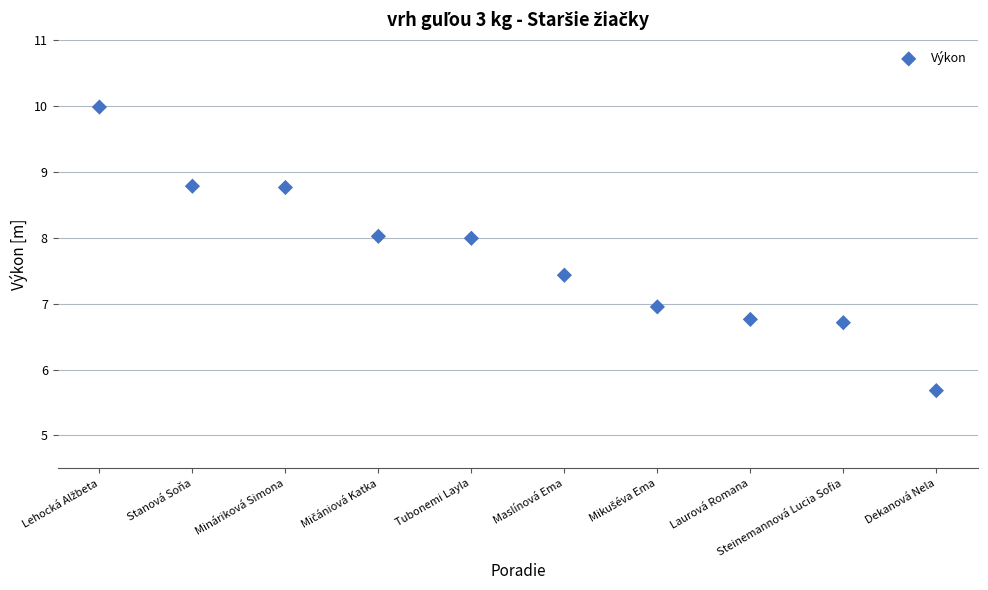

What is the average Y value?

7.7